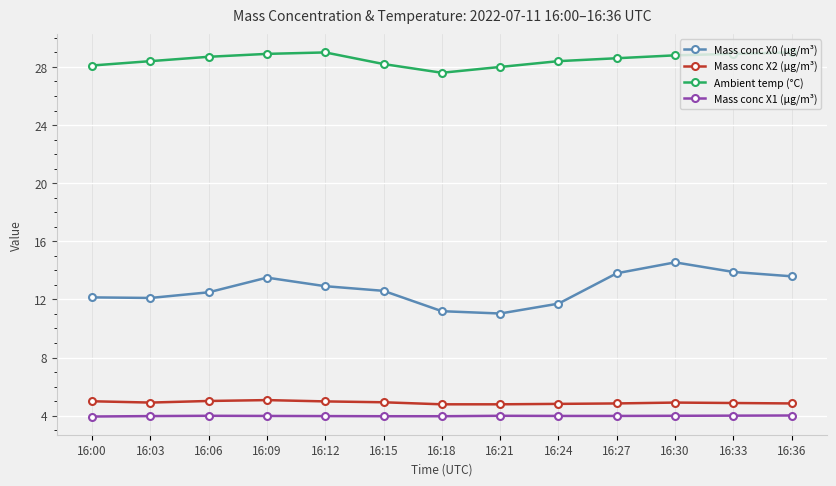

Which series has the largest total across all categories?

Ambient temp (°C)